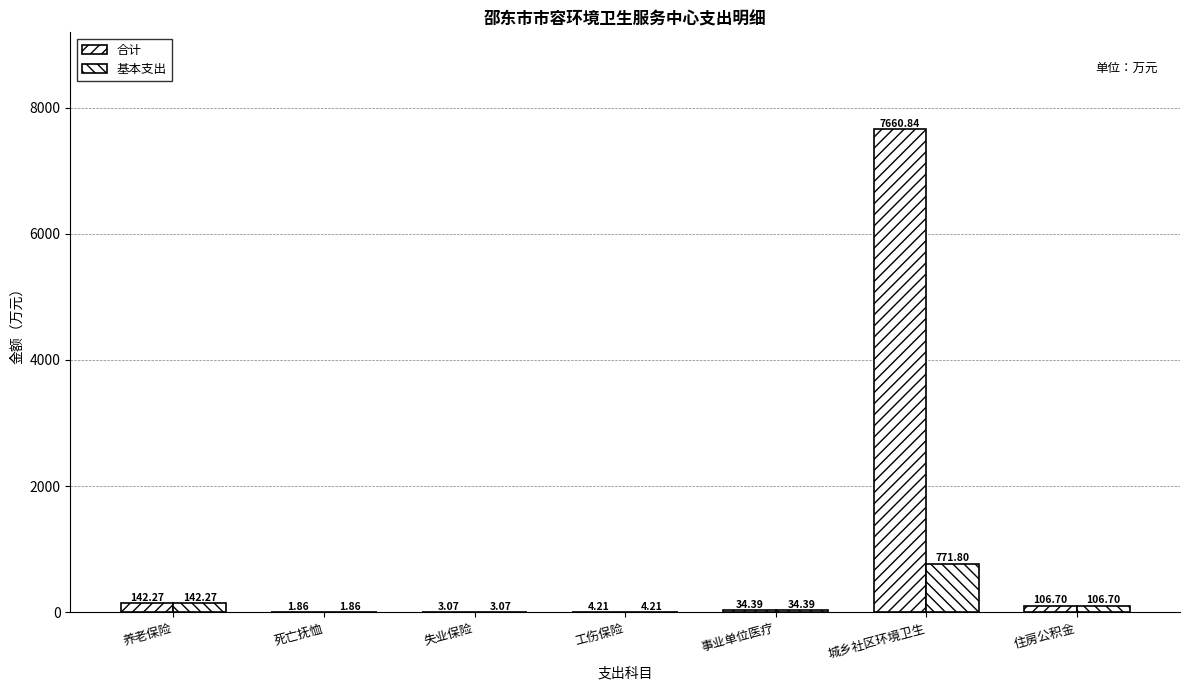

What is the maximum value for 基本支出?

771.8